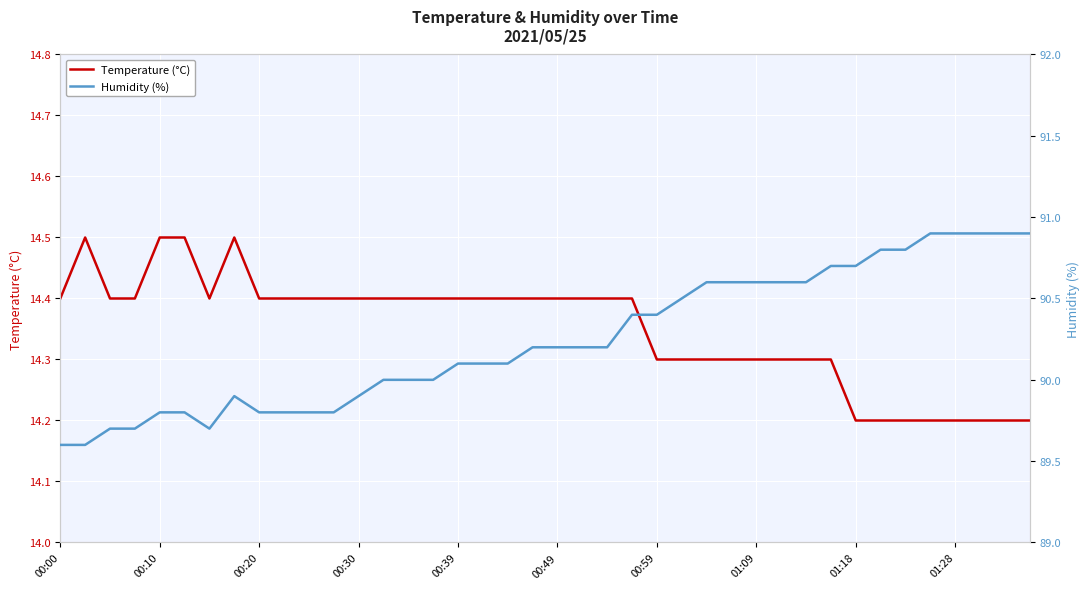

What is the highest value of the Temperature (°C) series?

14.5